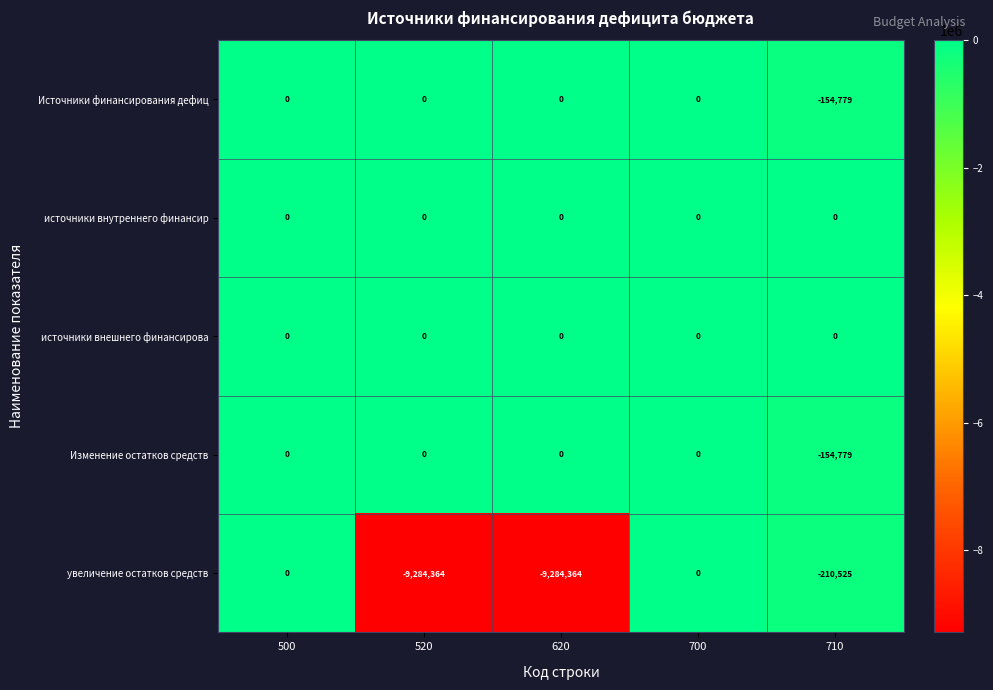

How many data points does each series have?

5